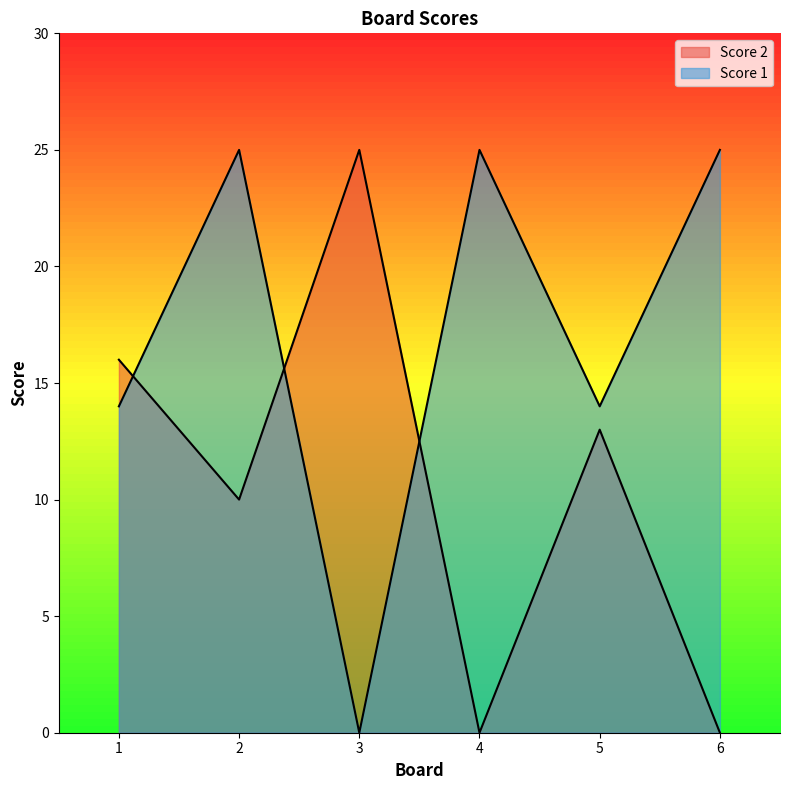

What is the sum of all Score 1 values?

103